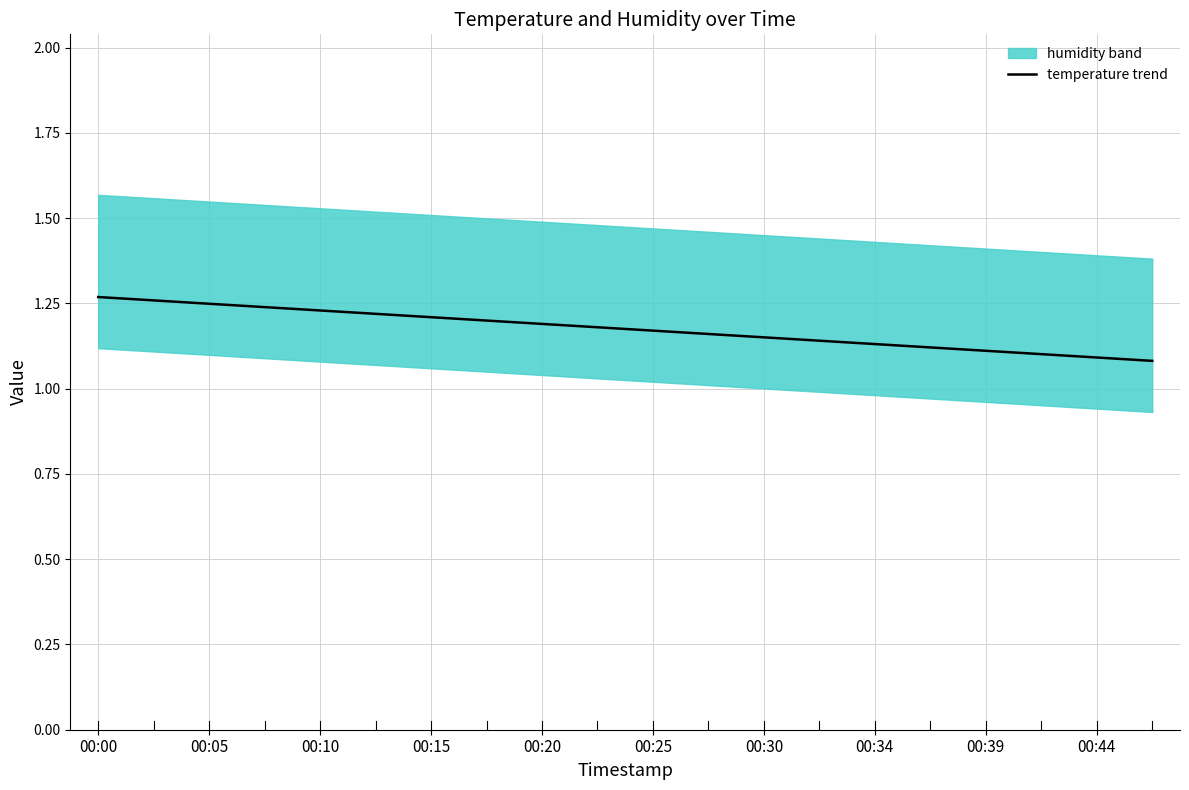

The value of temperature trend at 00:44 is 0.6. True or false?

False